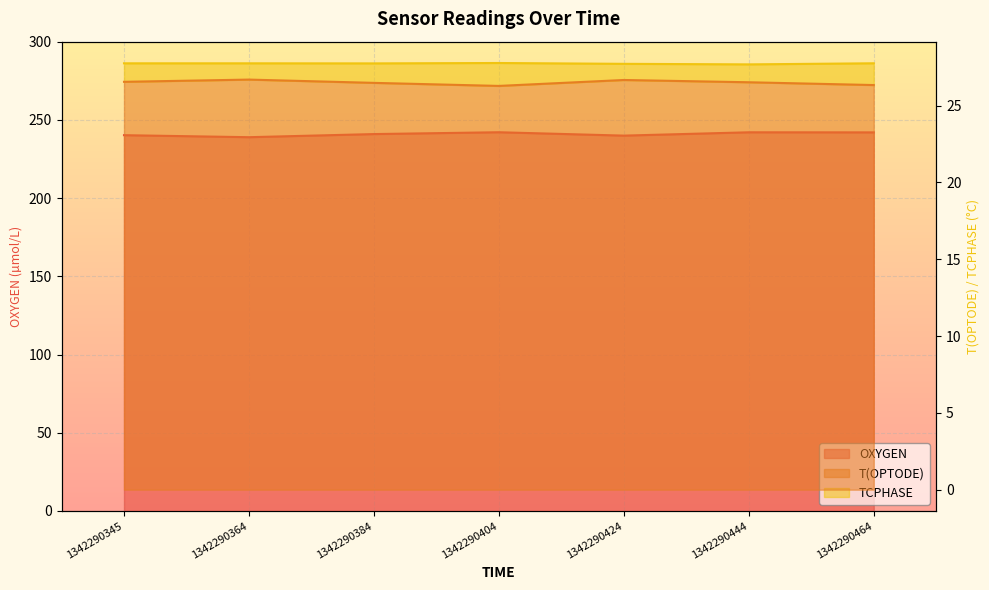

What is the minimum value shown in the chart?

26.3